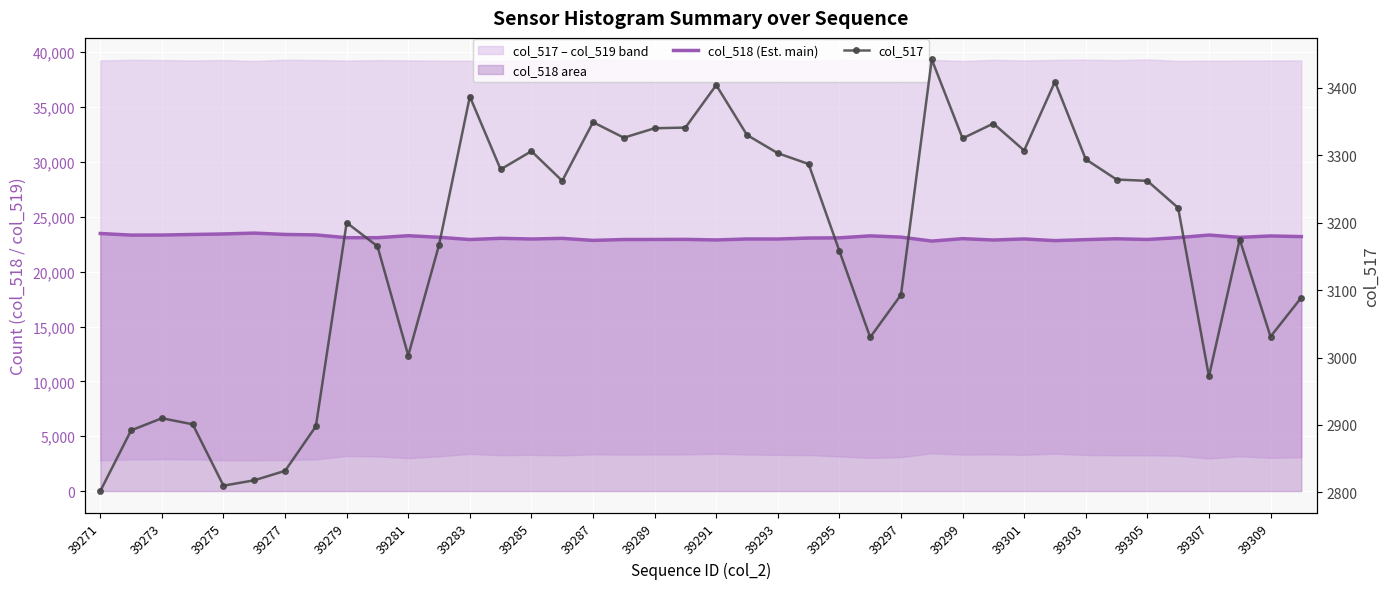

What is the difference between the maximum and minimum values in the col_518 (Est. main) series?

729